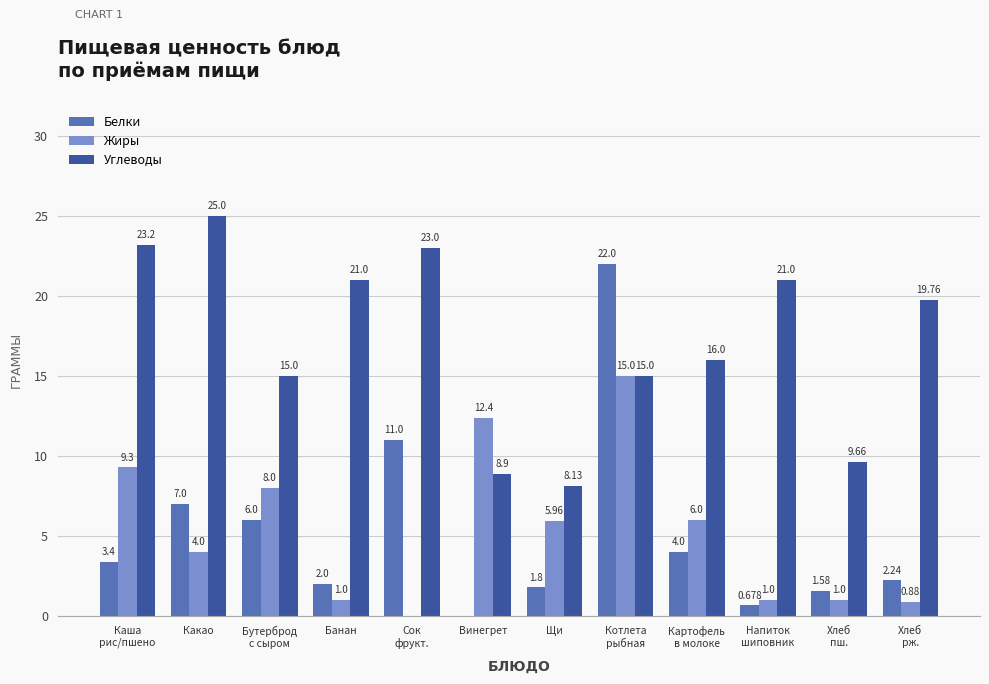

The value of Белки at Винегрет is -11.0. True or false?

False